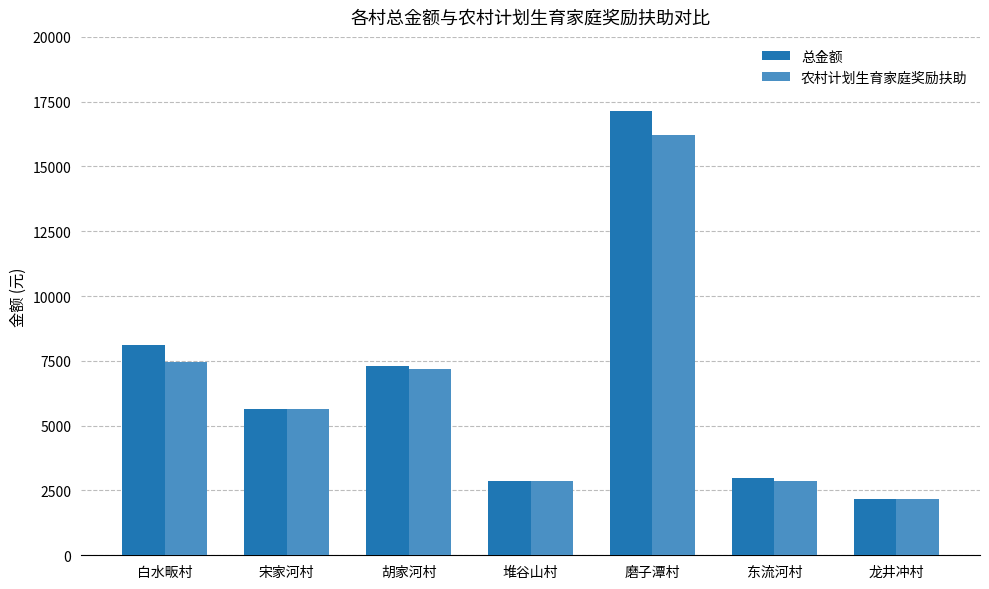

At how many categories does at least one series exceed 10398?

1